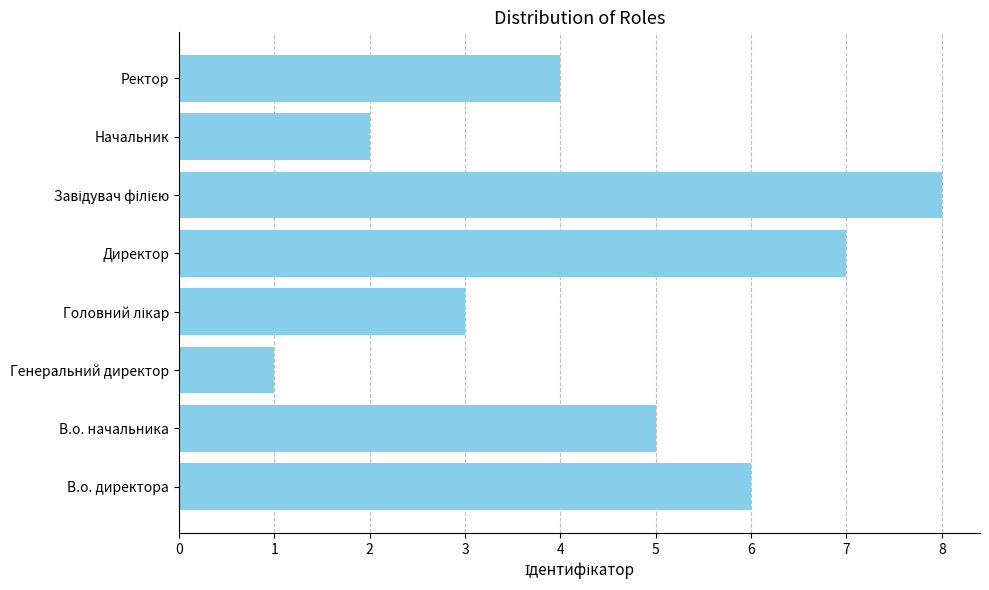

What is the difference between the maximum and second lowest values?

6